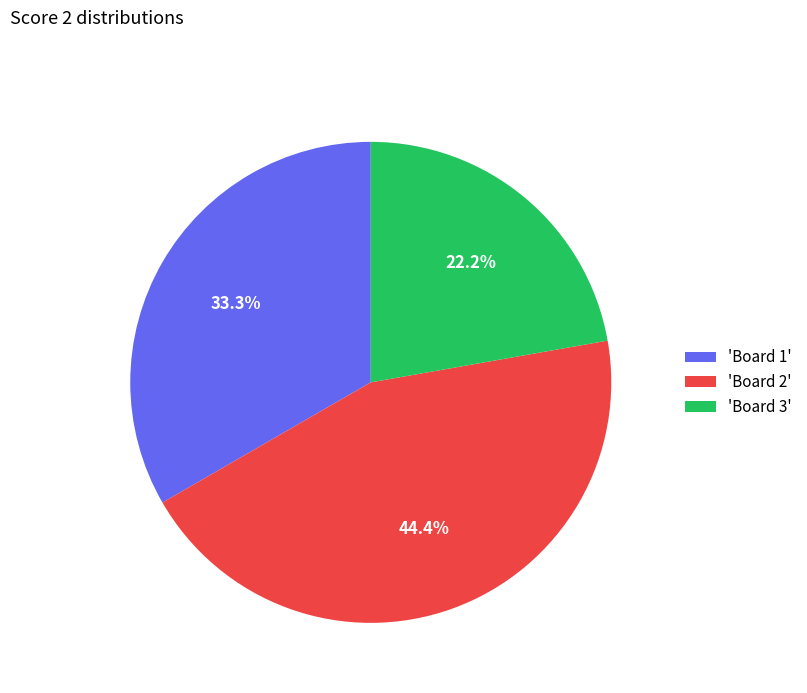

What is the largest slice in the pie chart?

'Board 2'